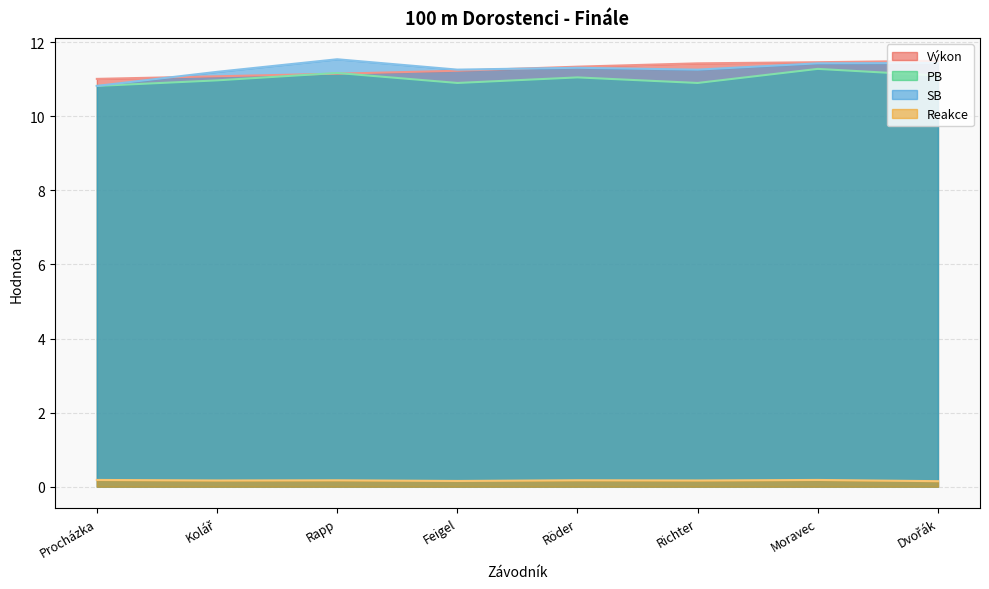

What is the difference between the second highest and second lowest values in the SB series?

0.2